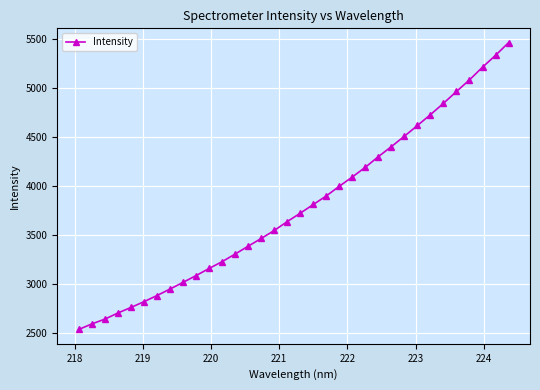

What is the sum of all values?

128866.2